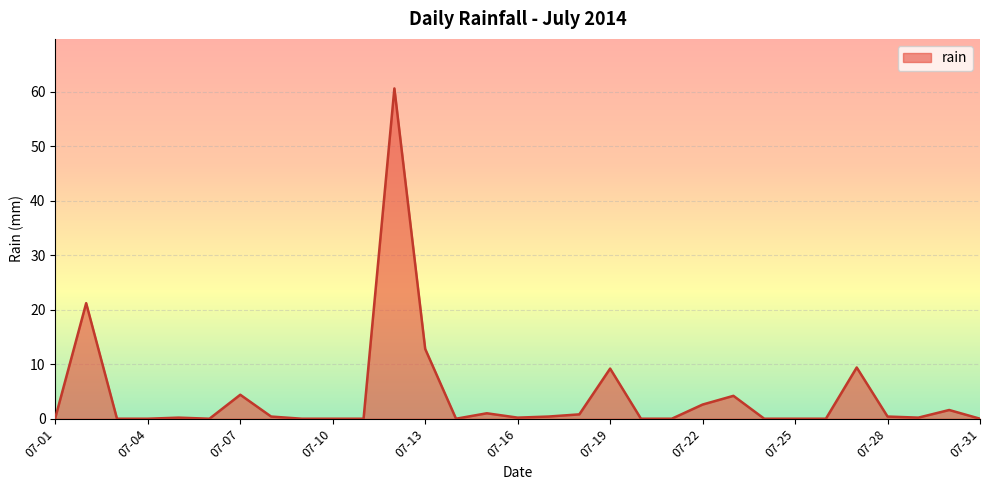

What is the difference between the maximum and minimum values?

60.6